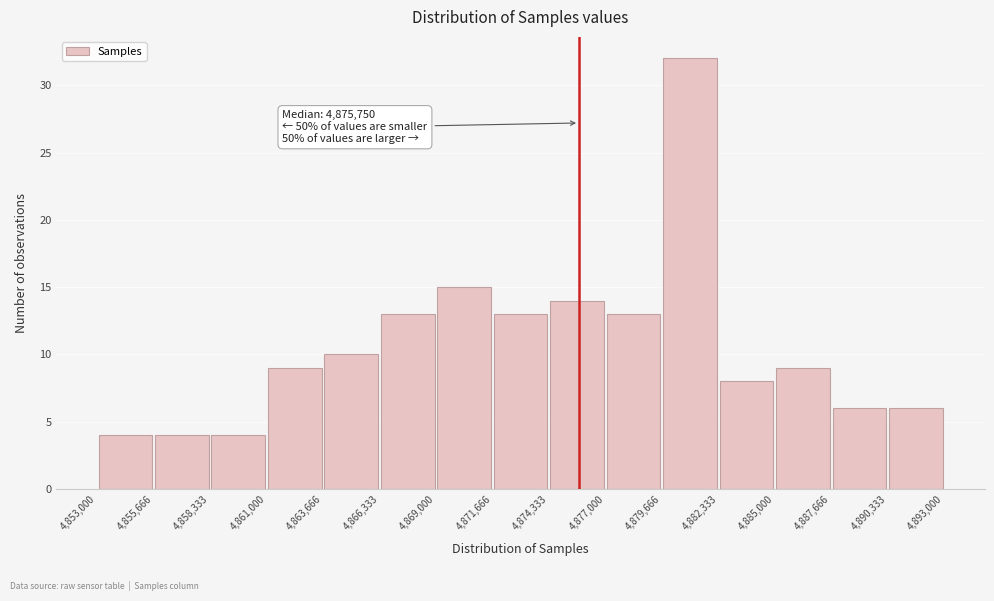

Which range on the x-axis has the tallest bar?

4,879,666 to 4,882,333